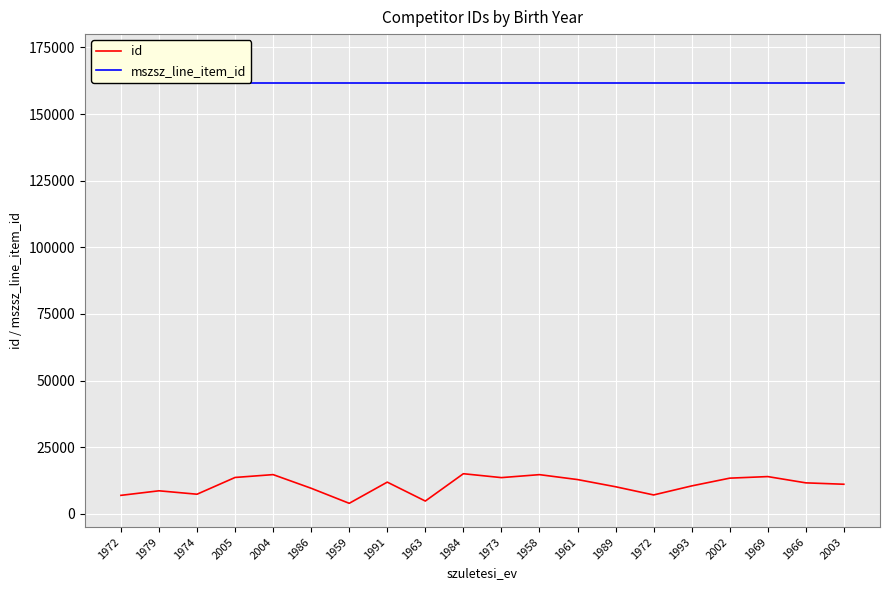

True or false: id has a value of 2742 at 1974.

False